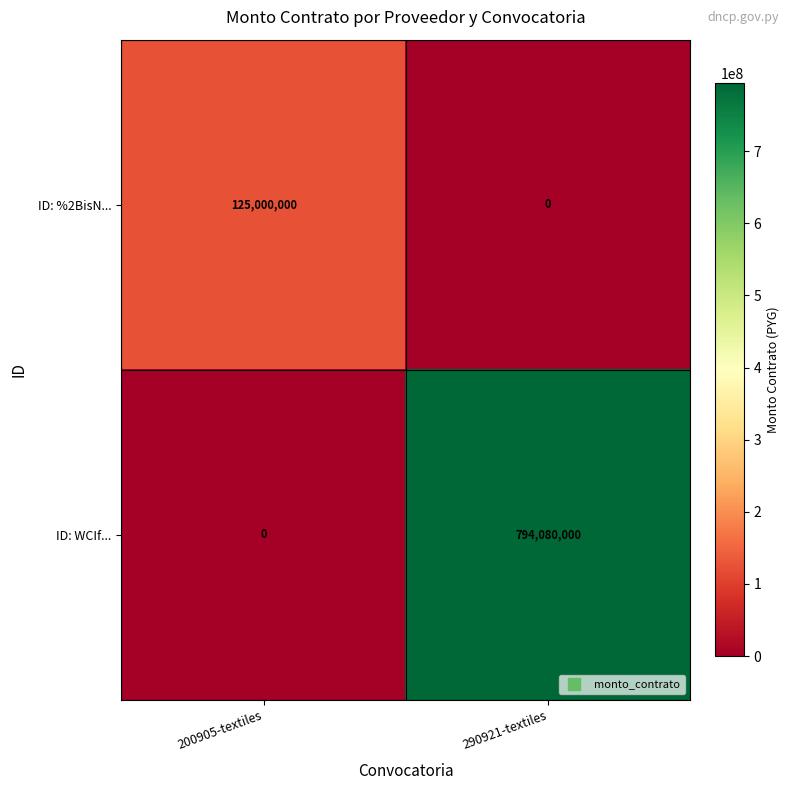

How many series are shown in this chart?

2